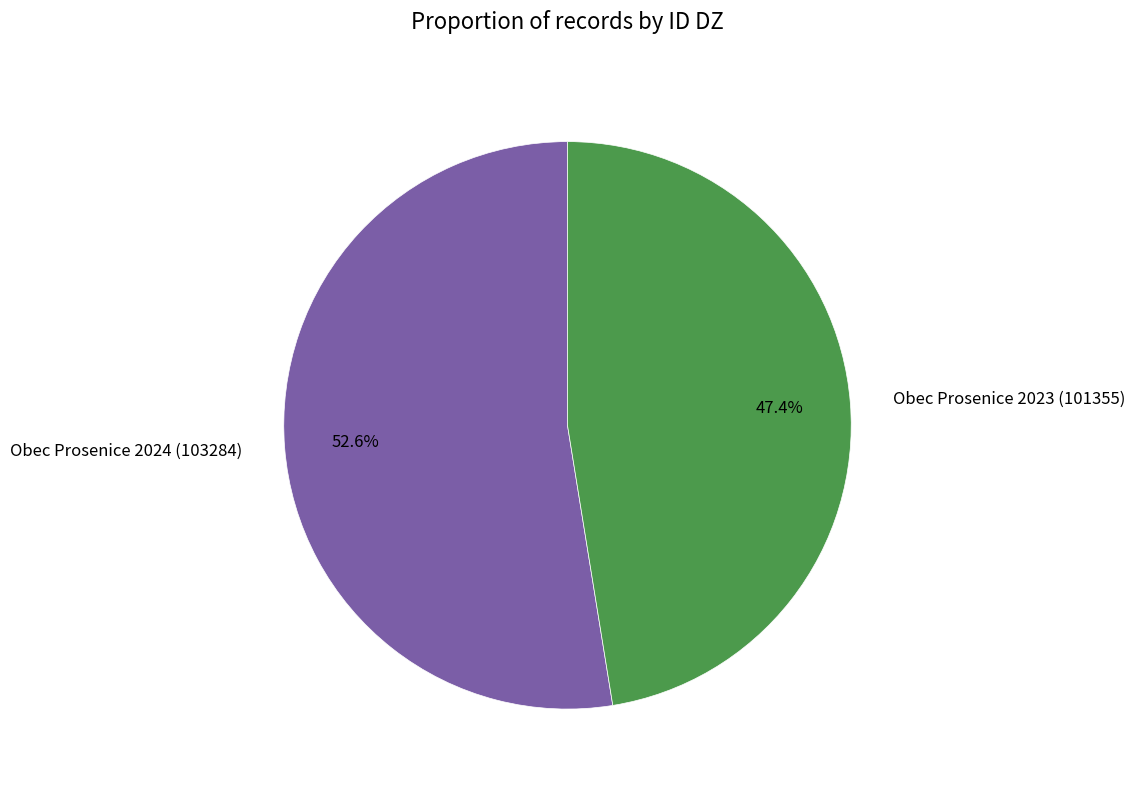

True or false: Obec Prosenice 2023 (101355) accounts for 36% of the total.

False